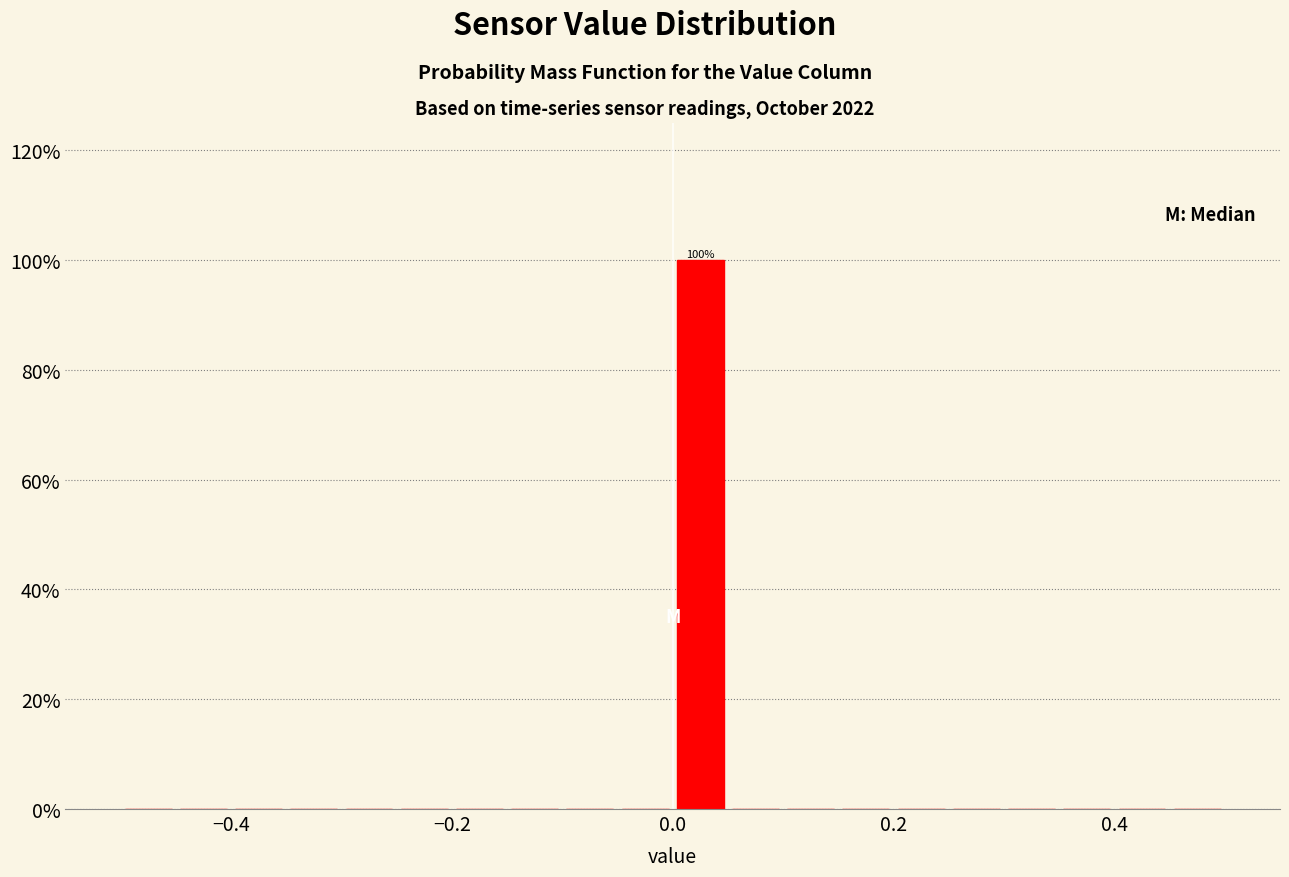

Read against the x-axis, roughly where is the centre of the tallest bar?

0.02